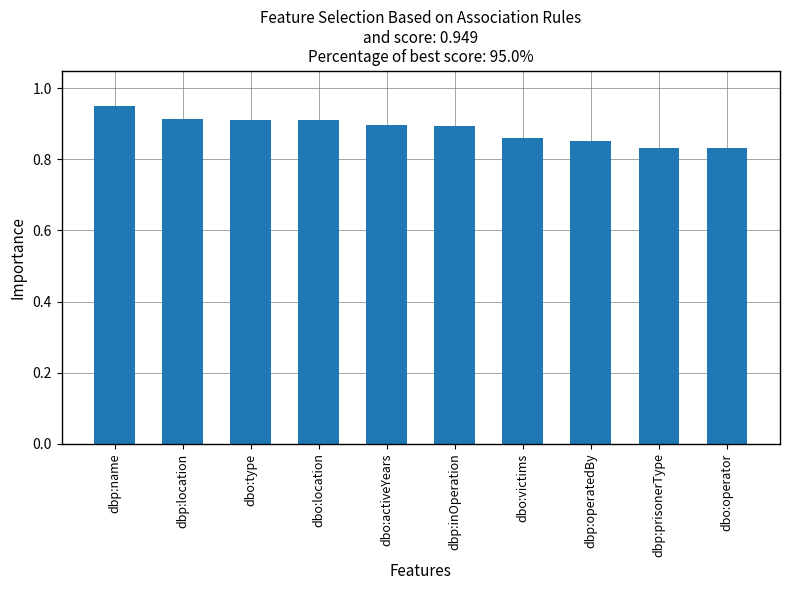

What is the sum of the values at dbp:name and dbo:type?

1.9